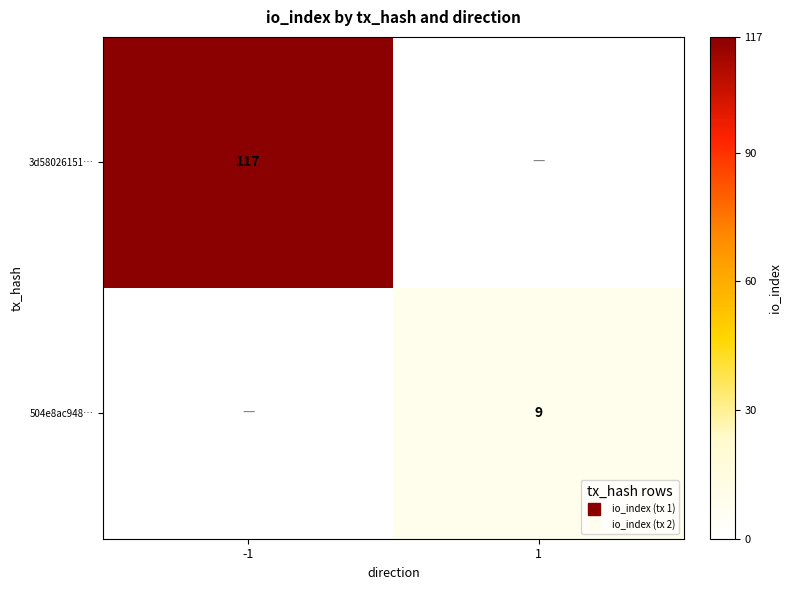

Between 1 and -1, which is larger?

-1